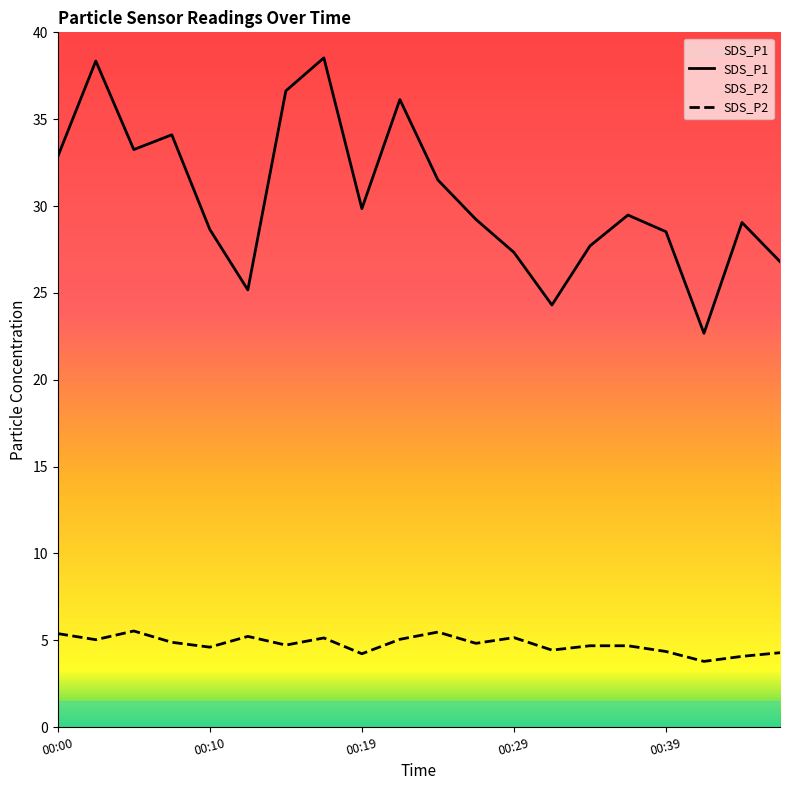

At which category does SDS_P1 reach its first local valley?

00:05